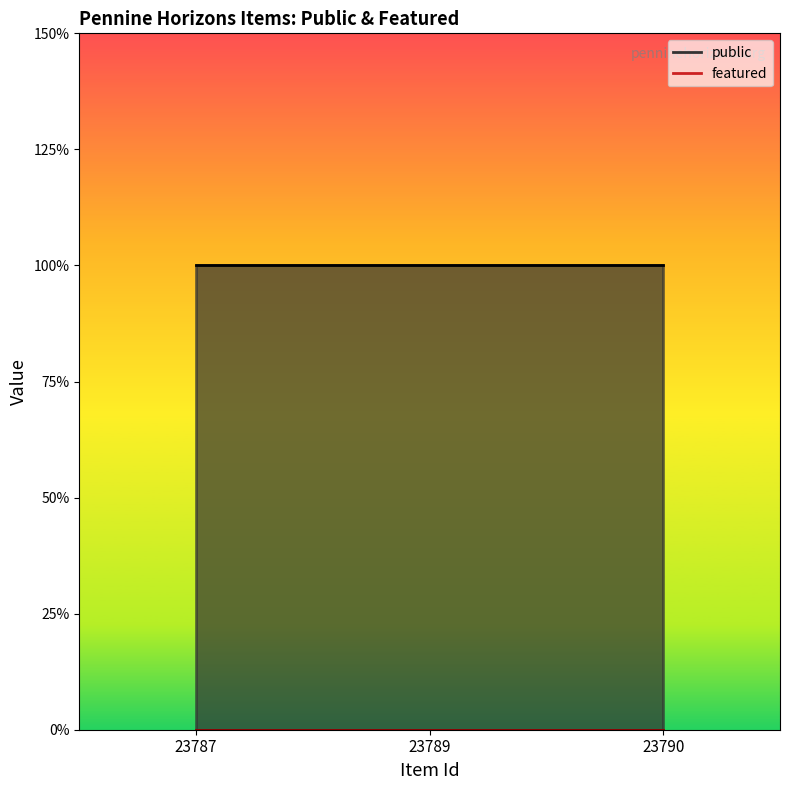

How many lines are shown in the chart?

2